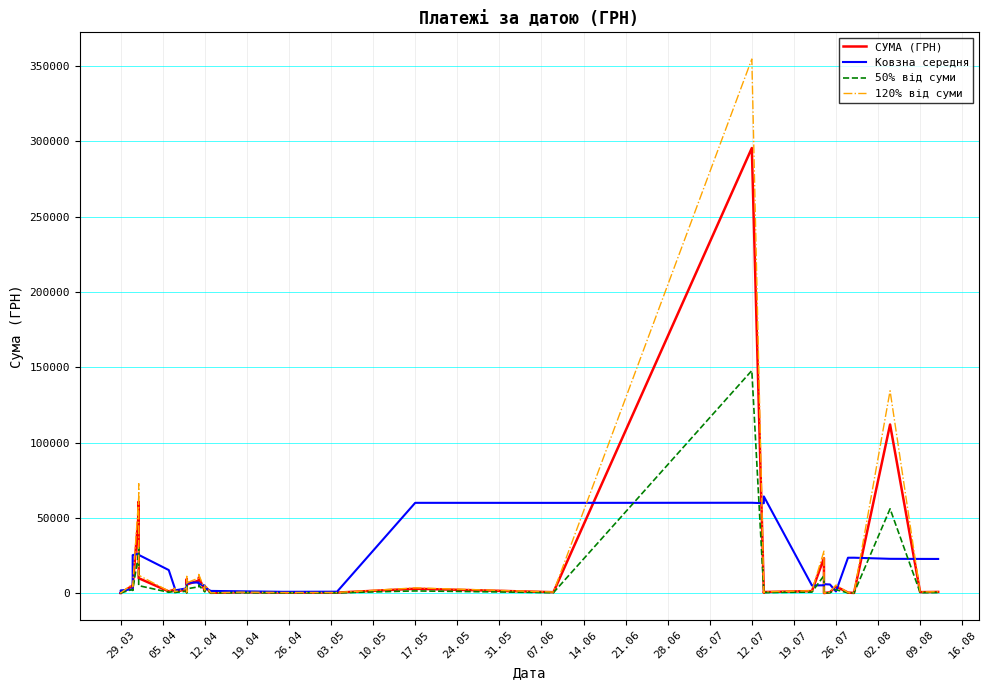

Is the value of СУМА (ГРН) at 23 greater than the value of 50% від суми at 05.07?

Yes